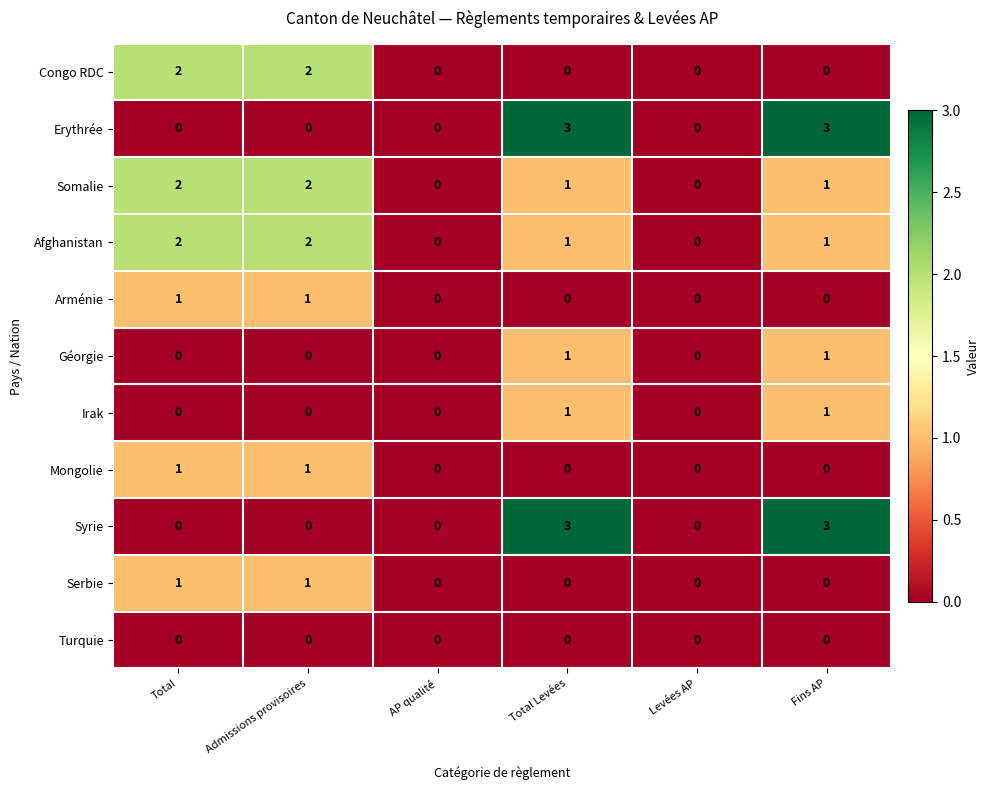

Count the Arménie values in the range 0 to 1.

6